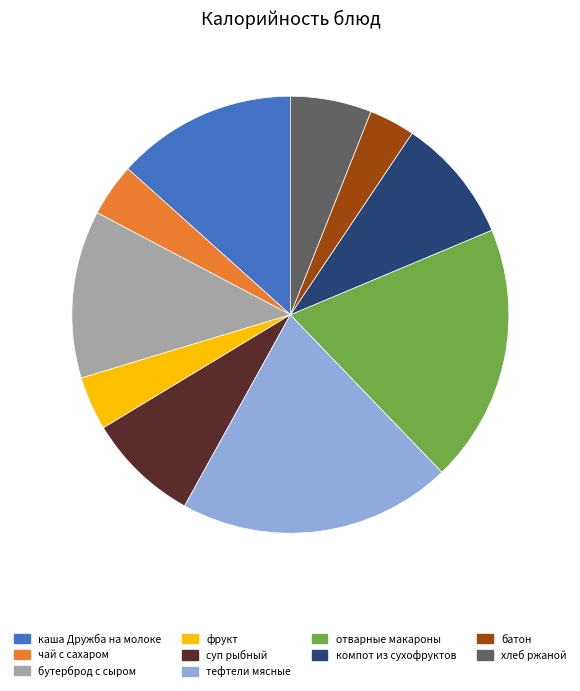

How many segments does this pie chart have?

10